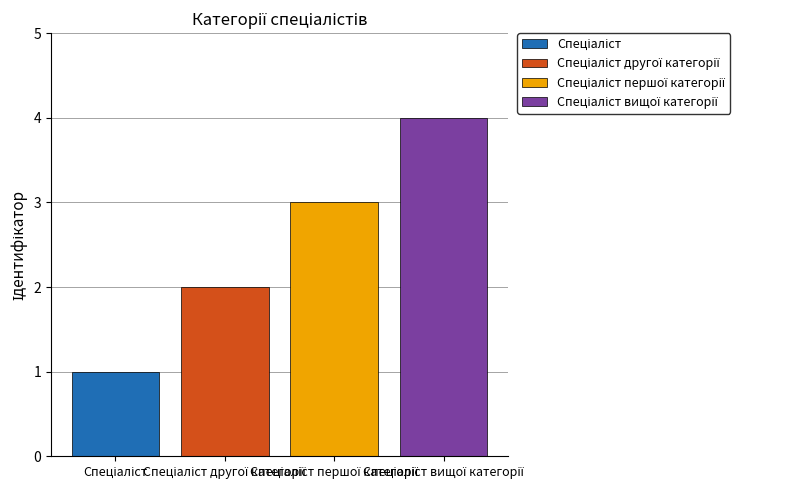

How many distinct data groups are displayed?

4